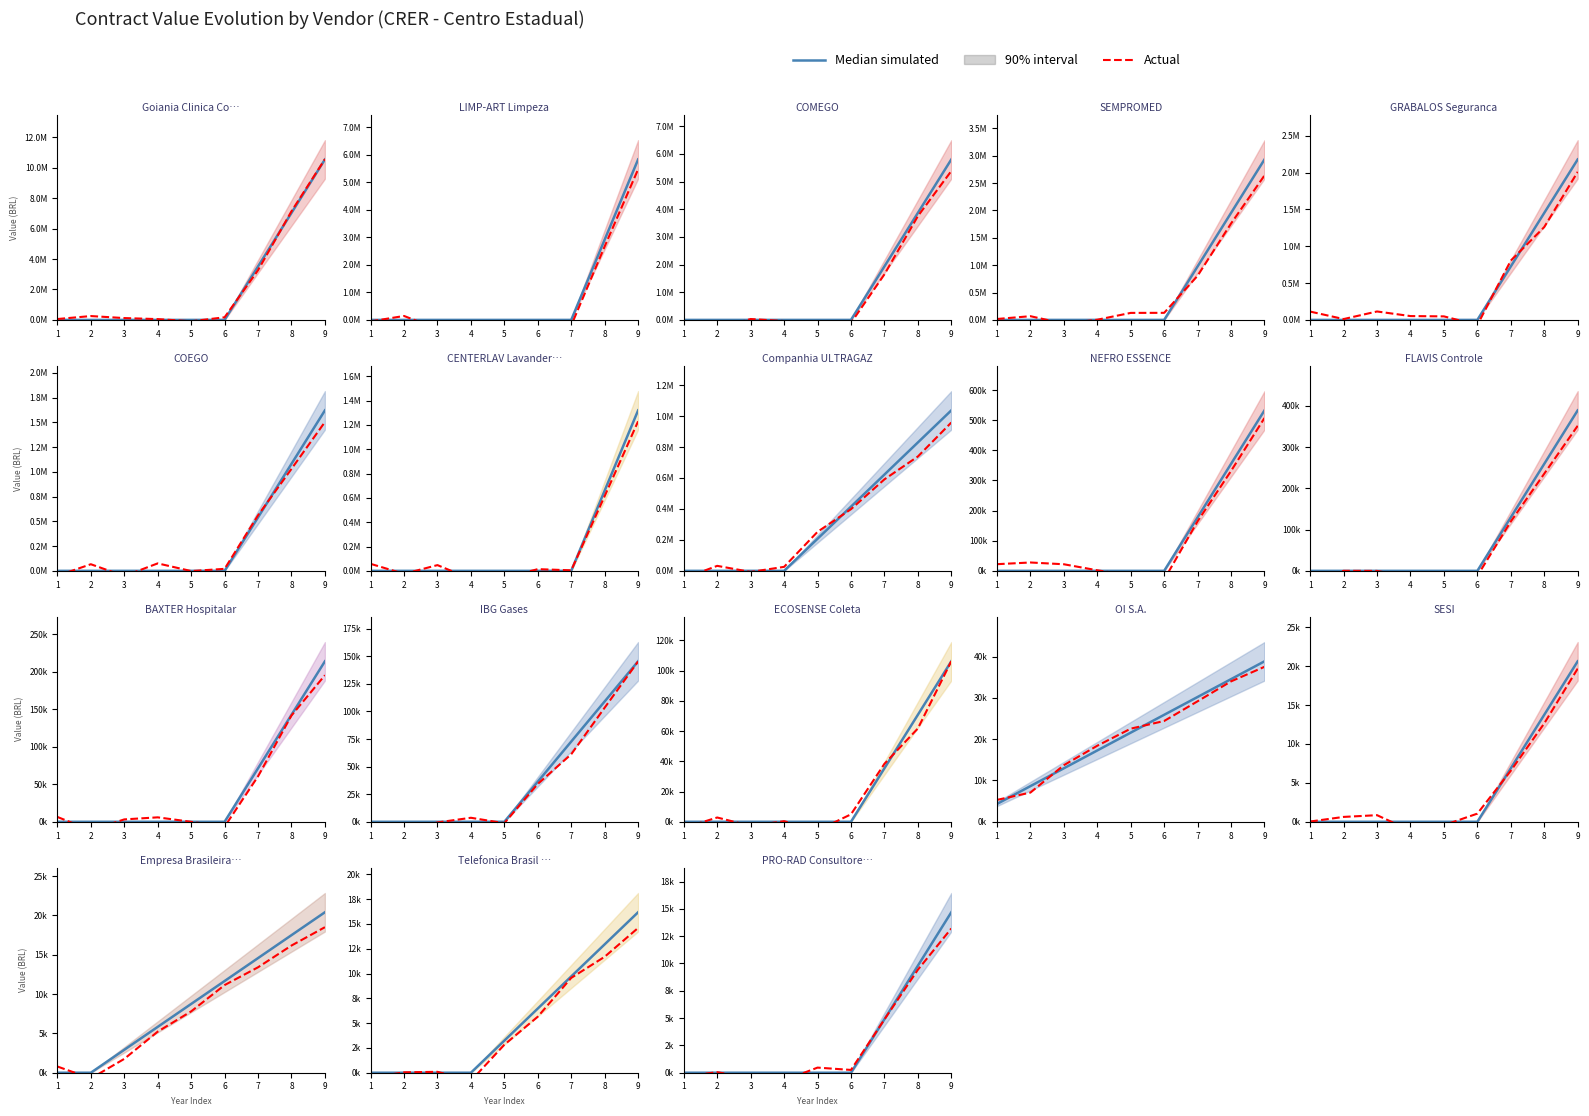

Is it true that Actual equals 247.5 at 5?

False